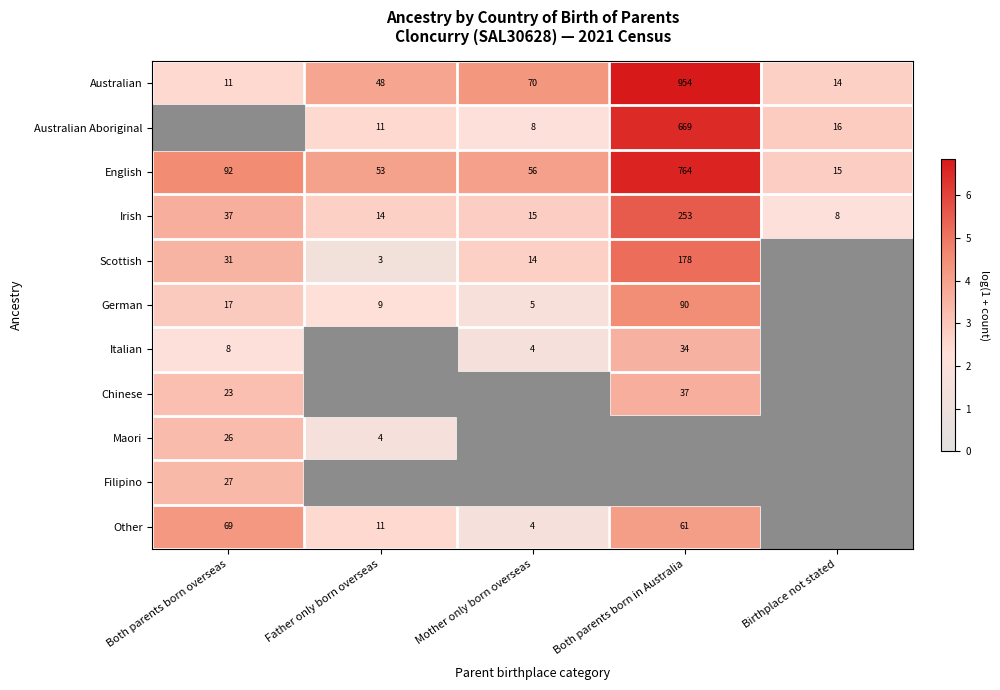

Where does the Irish series first go above 15?

Both parents born overseas